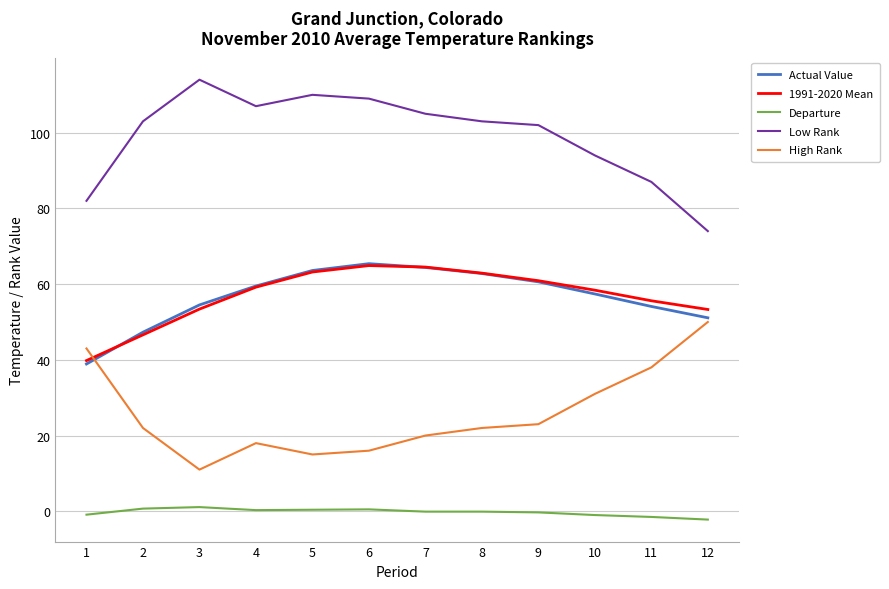

Count the number of data series in this chart.

5